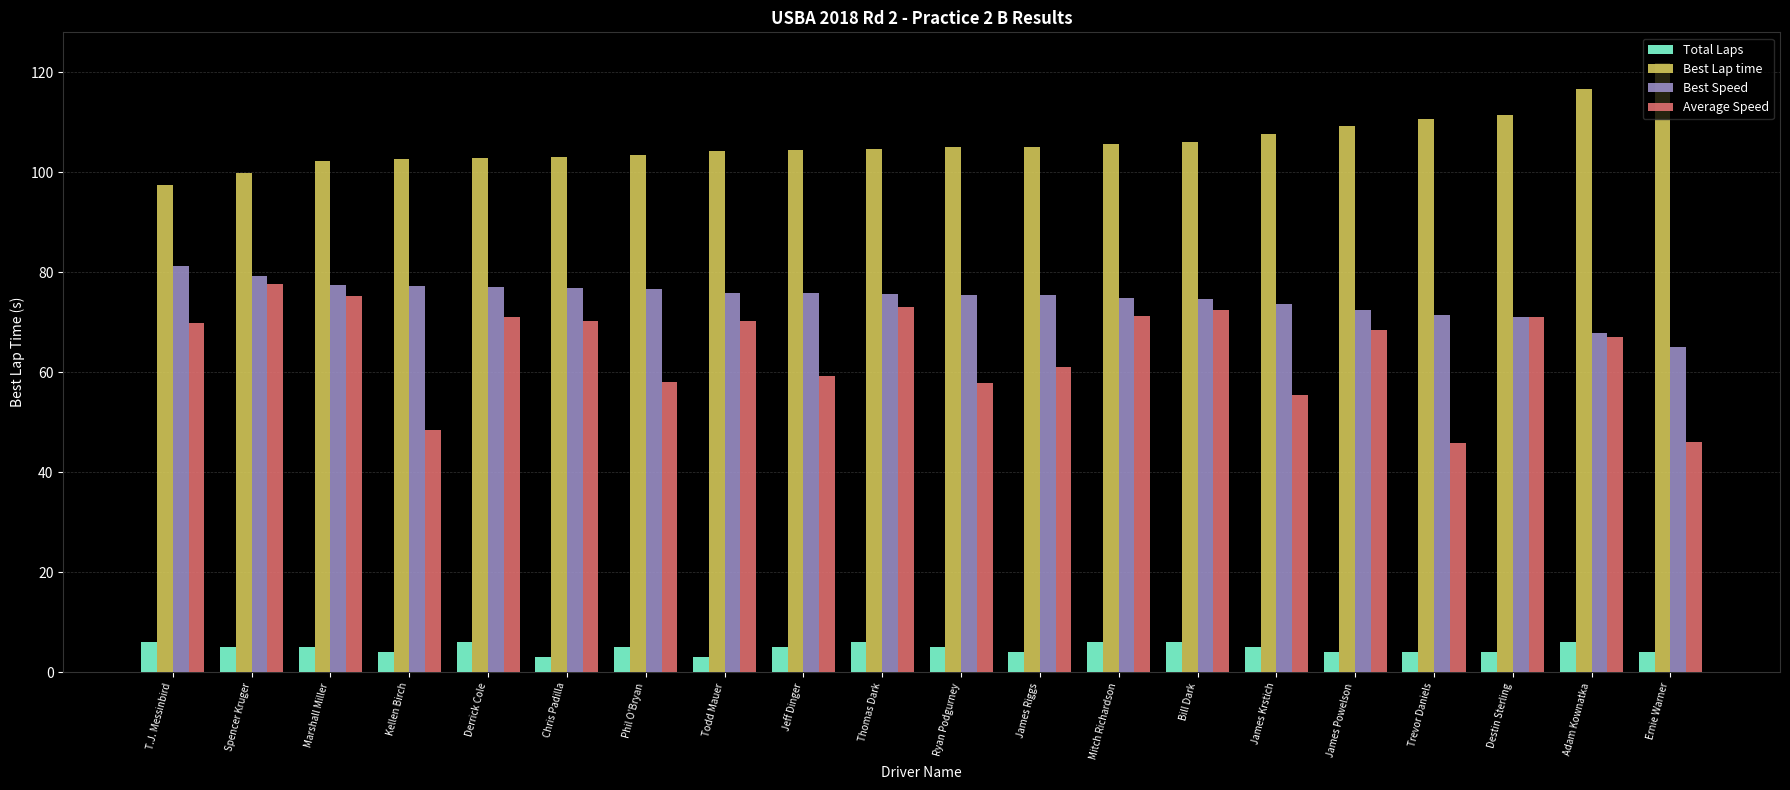

Which series has the largest total across all categories?

Best Lap time